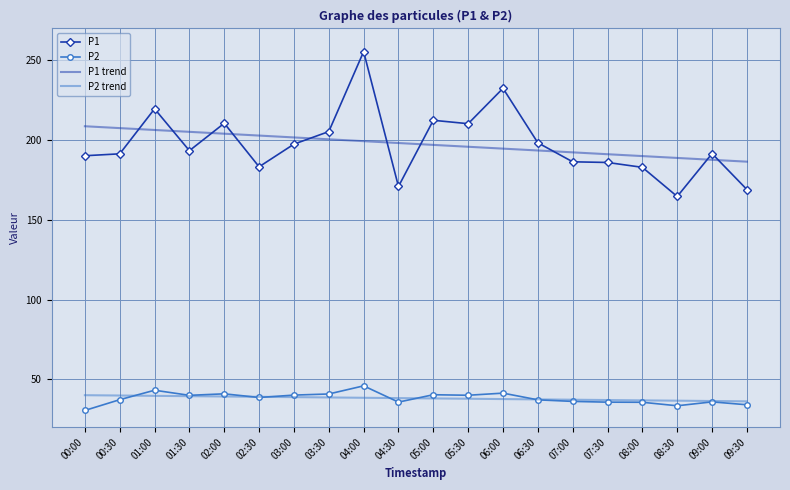

What is the difference between the highest and lowest values at 07:00?

156.2